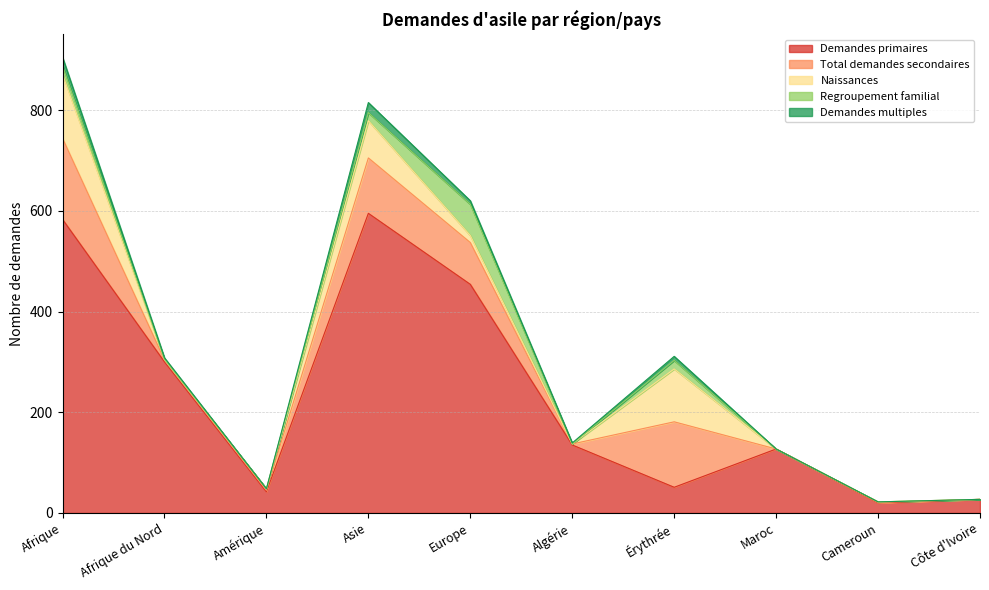

The value of Naissances at Maroc is 0. True or false?

True